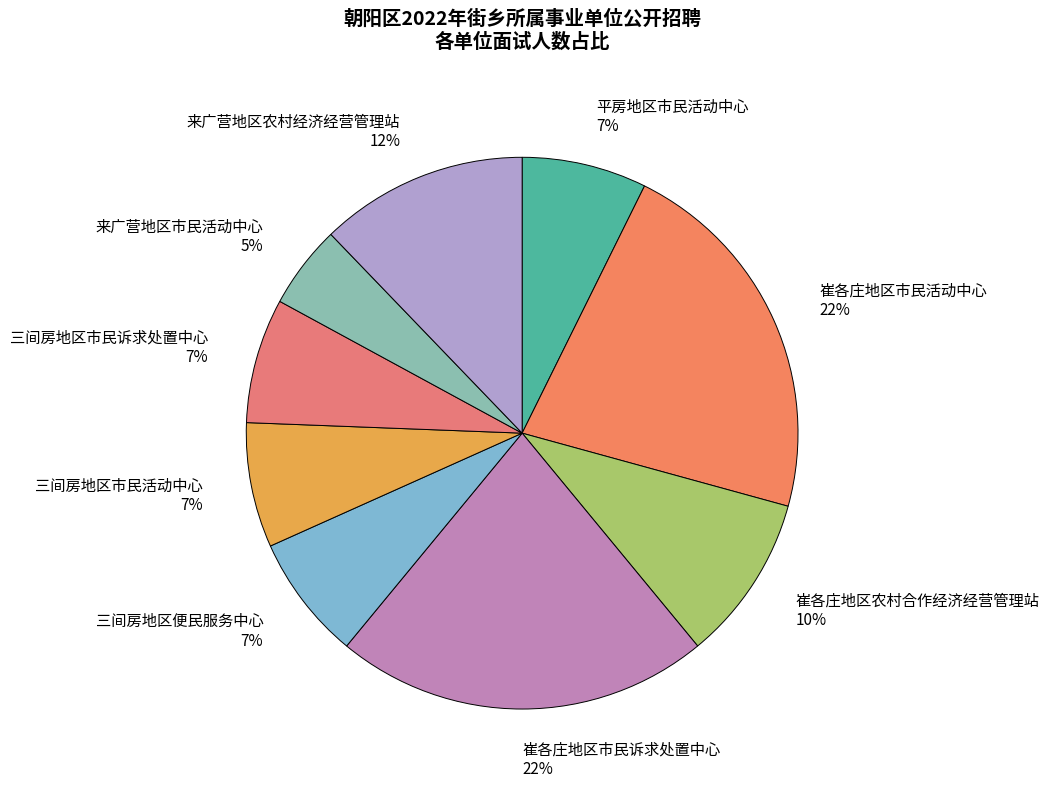

To the nearest percent, what is the difference between the 平房地区市民活动中心 and 来广营地区市民活动中心 slice percentages?

2%